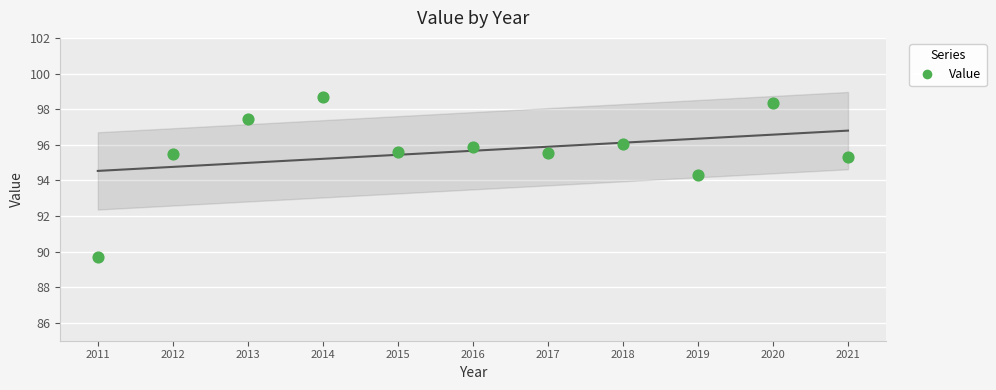

What is the range of X values (max minus min)?

10.0